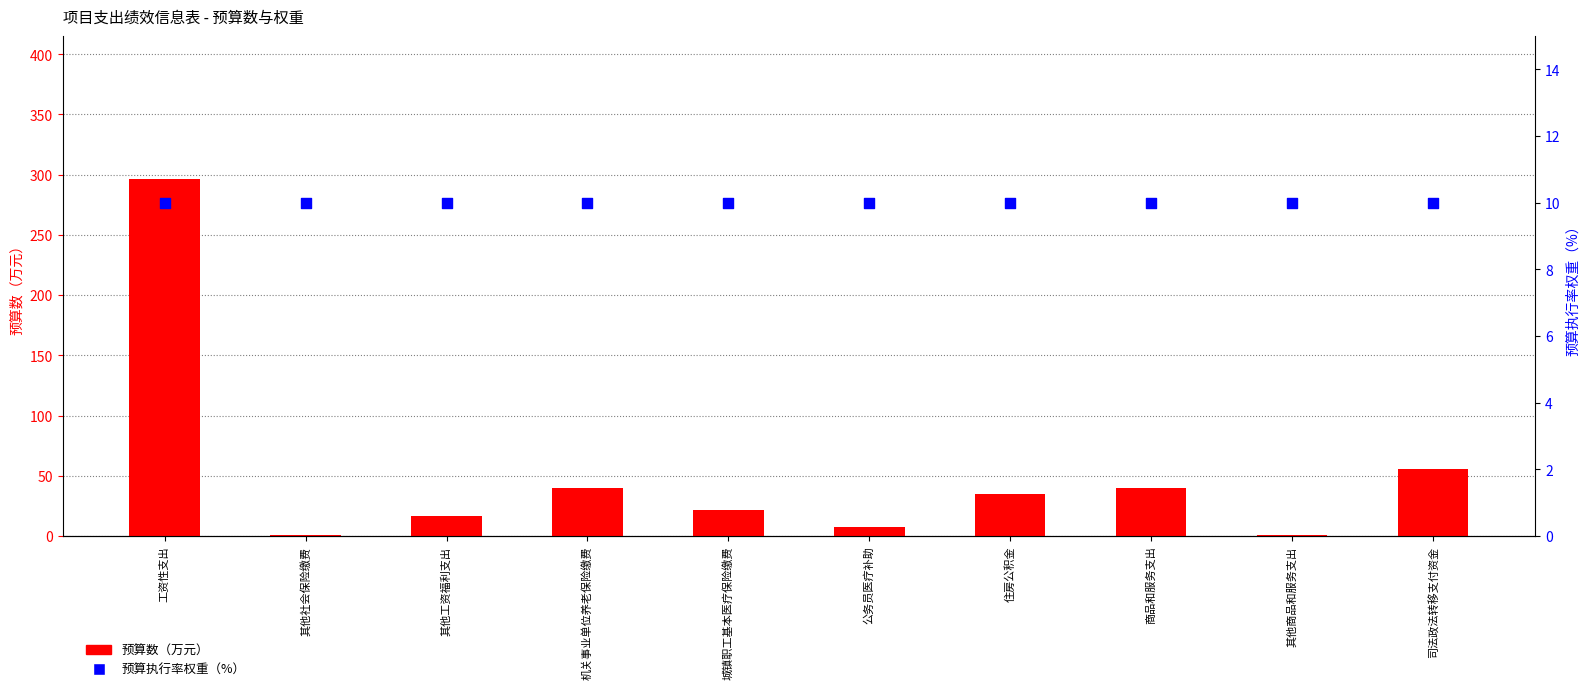

Which series has the widest spread of Y values?

预算数